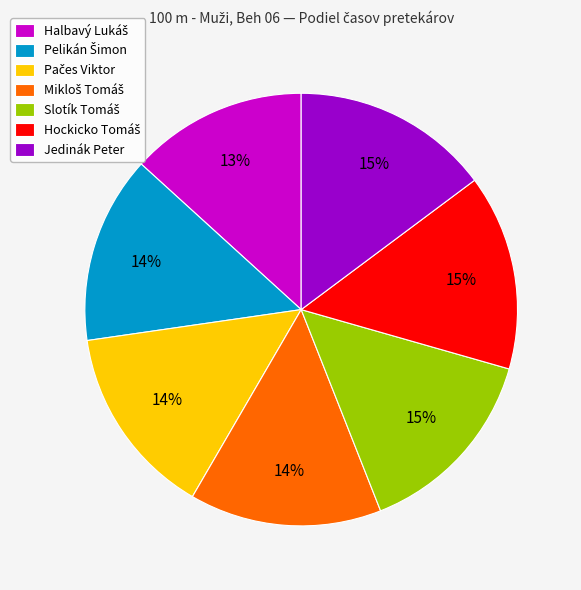

To the nearest percent, what percentage of the pie is Jedinák Peter?

15%